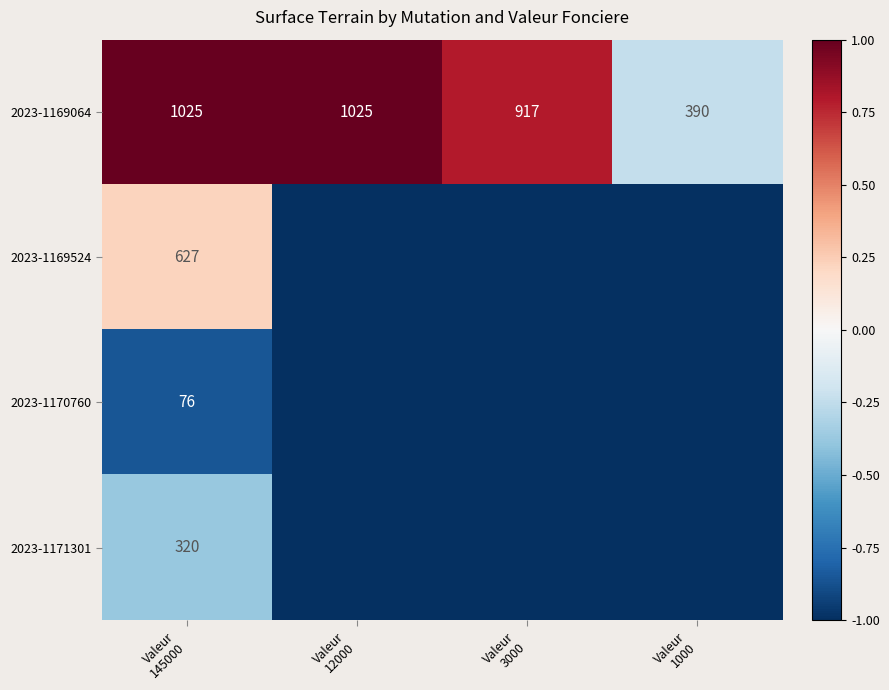

What is the sum of all 2023-1169064 values?

3357